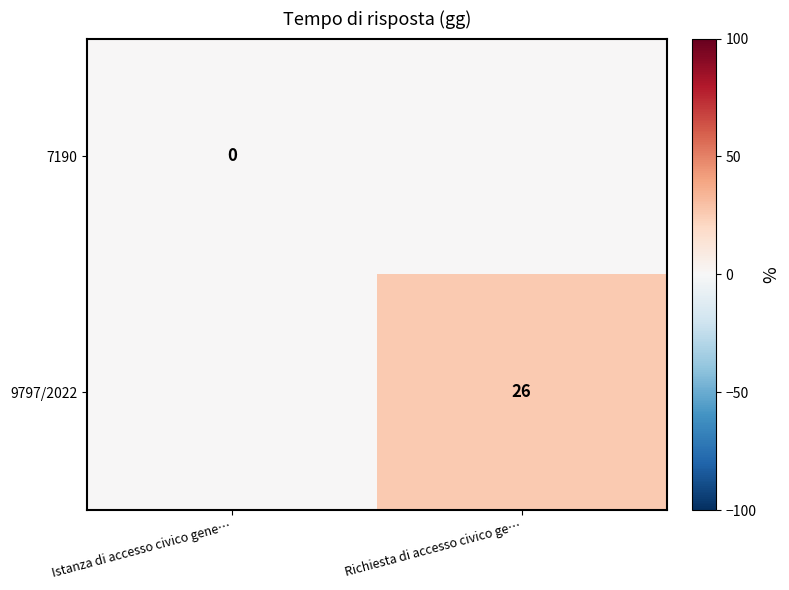

Is the value of 9797/2022 at Richiesta di accesso civico ge… greater than the value of 7190 at Istanza di accesso civico gene…?

Yes